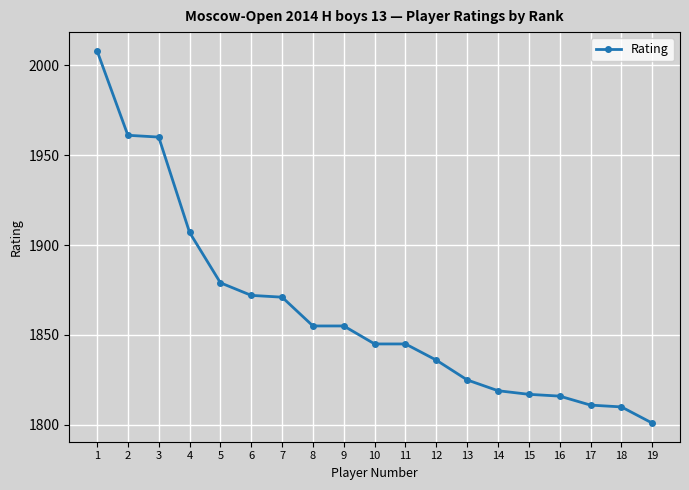

Reading right to left, what are all the values shown in this chart?

1801	1810	1811	1816	1817	1819	1825	1836	1845	1845	1855	1855	1871	1872	1879	1907	1960	1961	2008